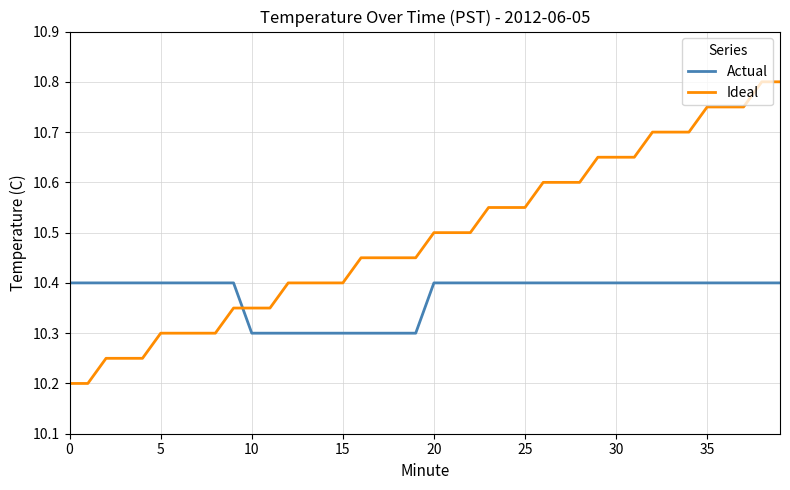

True or false: Ideal and Actual intersect in this chart.

True